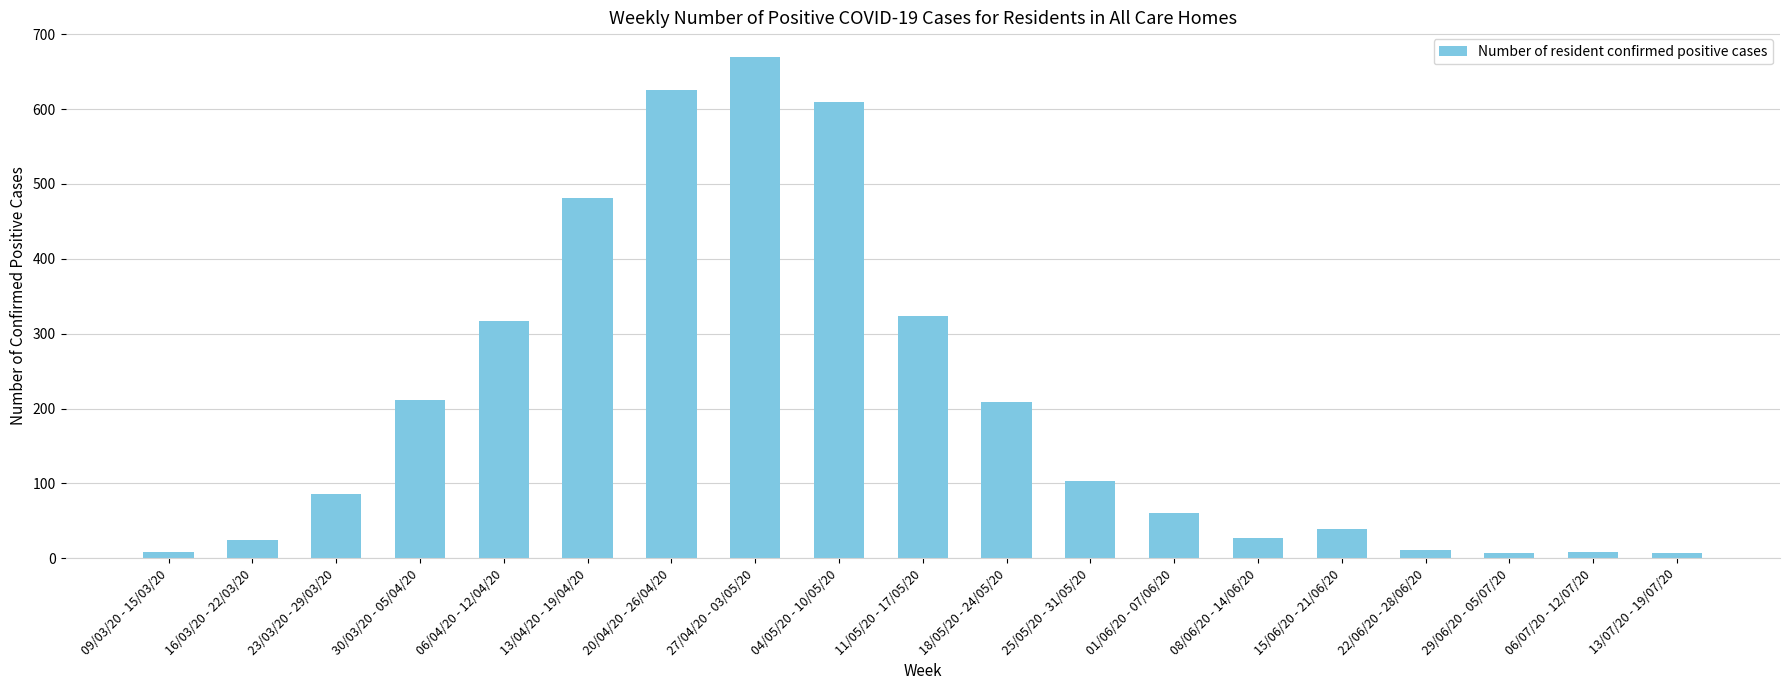

What is the ratio of the value at 29/06/20 - 05/07/20 to the value at 06/07/20 - 12/07/20?

0.8